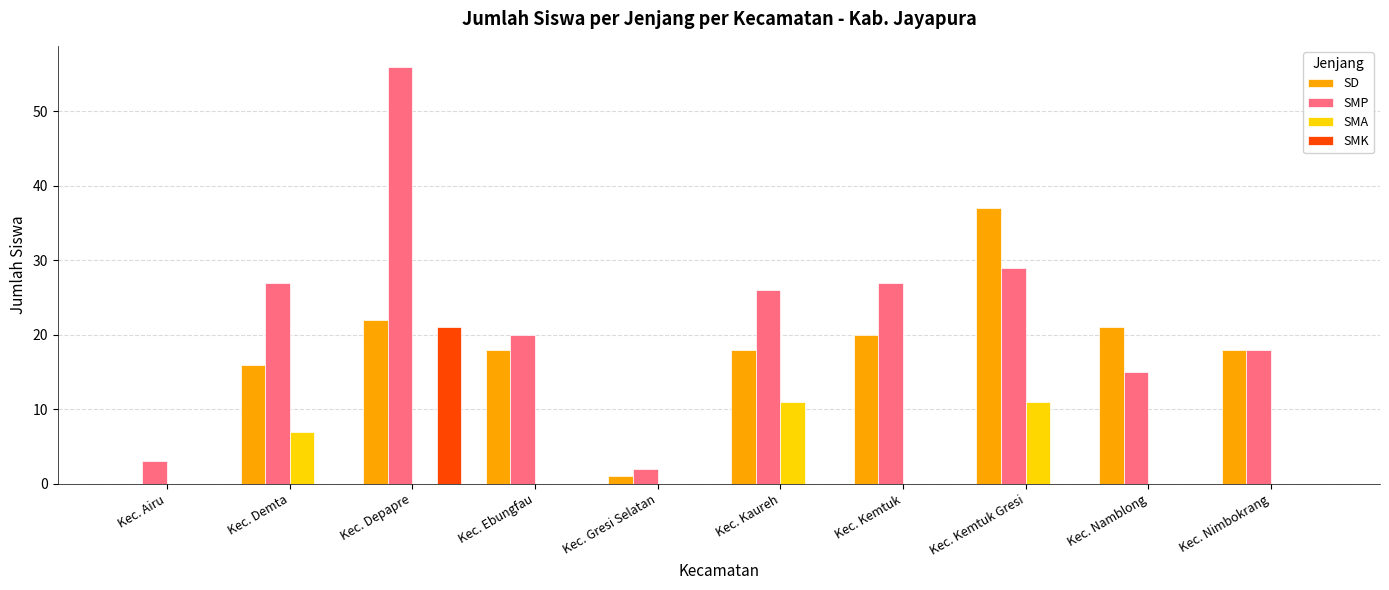

Where is SMA nearest to the value 5?

Kec. Demta